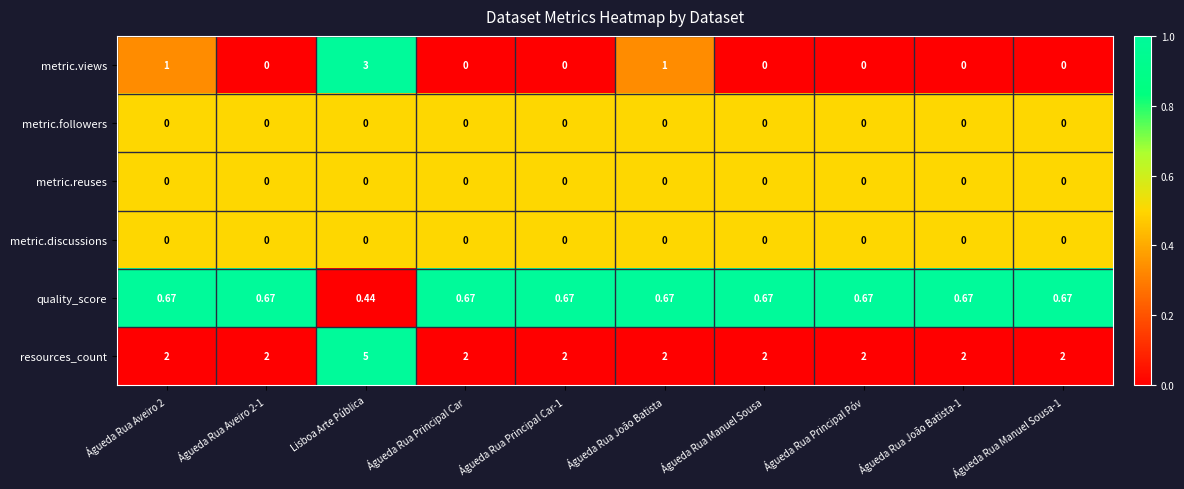

At which label is quality_score closest to 0?

Lisboa Arte Pública